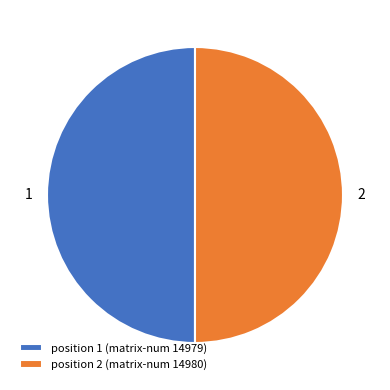

Approximately how many times larger is the value at position 2 (matrix-num 14980) compared to position 1 (matrix-num 14979)?

1.0